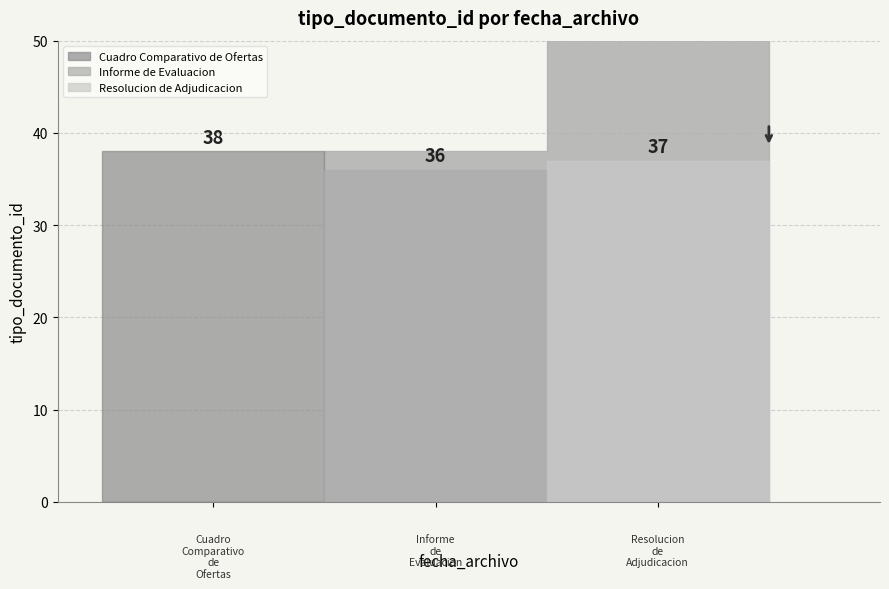

Reading right to left, transcribe all the data shown in this chart.

2011-11-24 15:35:47=37	2011-11-24 15:35:47=36	2011-11-24 15:35:47=38